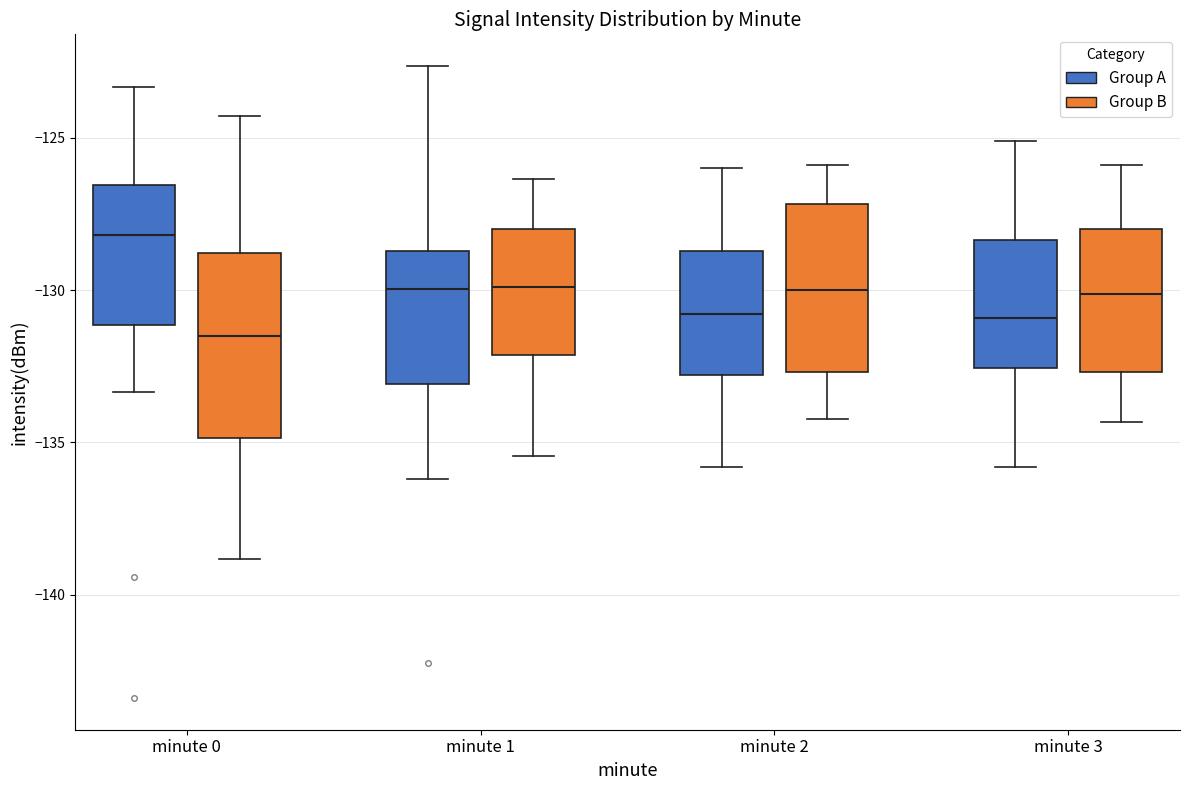

Comparing the boxes themselves (not the whiskers), which one is the tallest?

minute 0 (Group B)